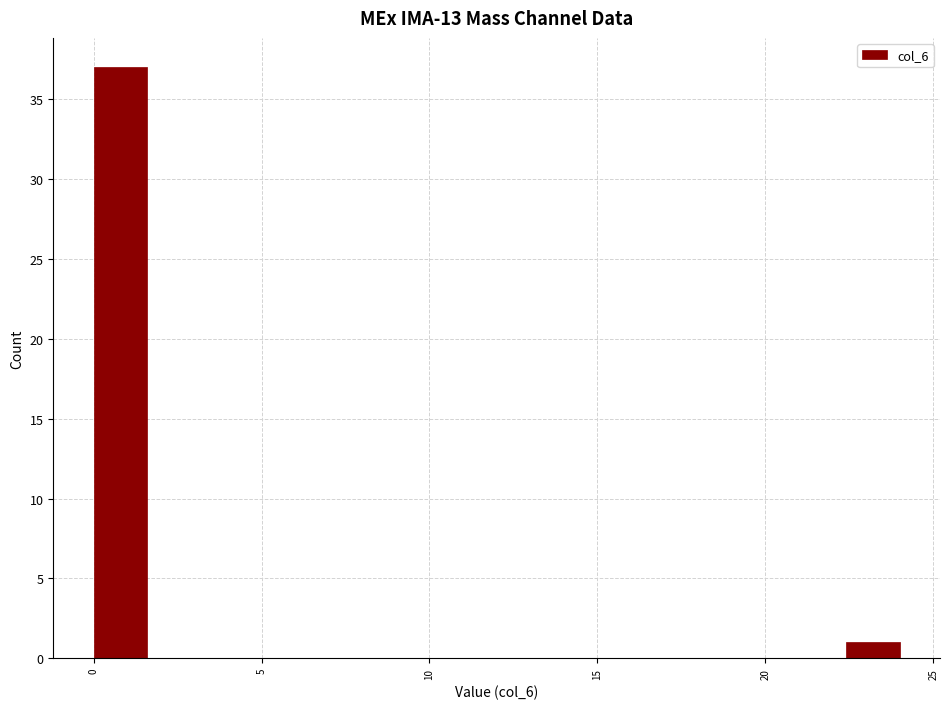

Around what value on the x-axis is the tallest bar? Give the approximate position of its centre, as read against the axis.

1.0